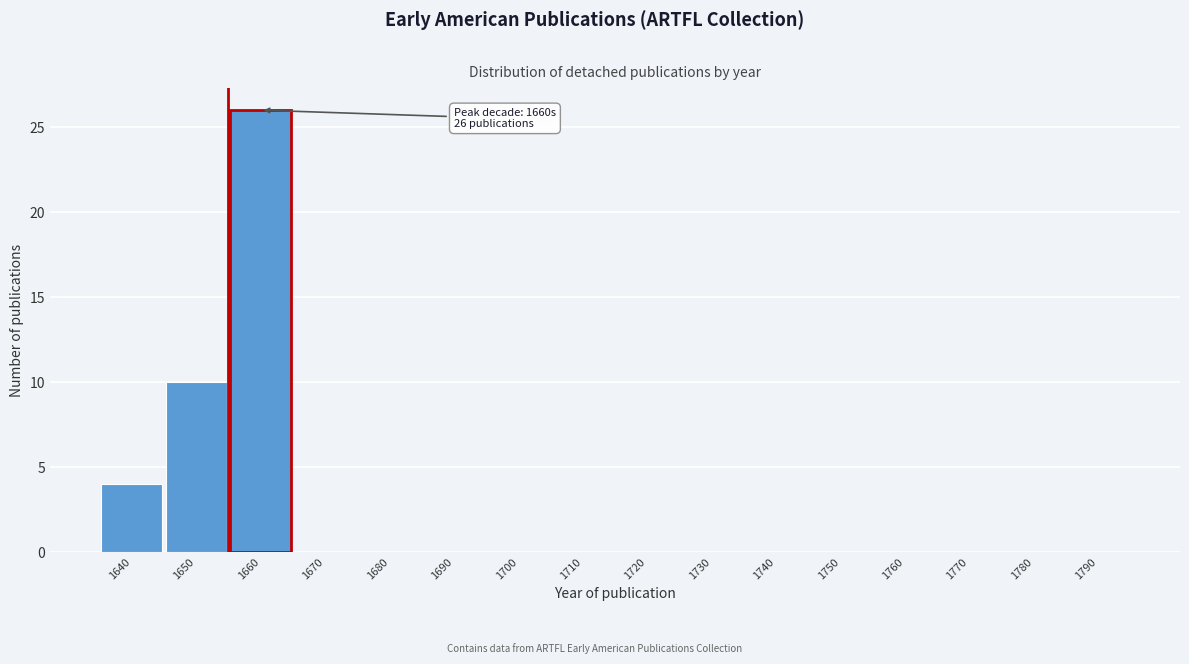

Reading right to left, extract all data points from this chart.

1790=0	1780=0	1770=0	1760=0	1750=0	1740=0	1730=0	1720=0	1710=0	1700=0	1690=0	1680=0	1670=0	1660=26	1650=10	1640=4